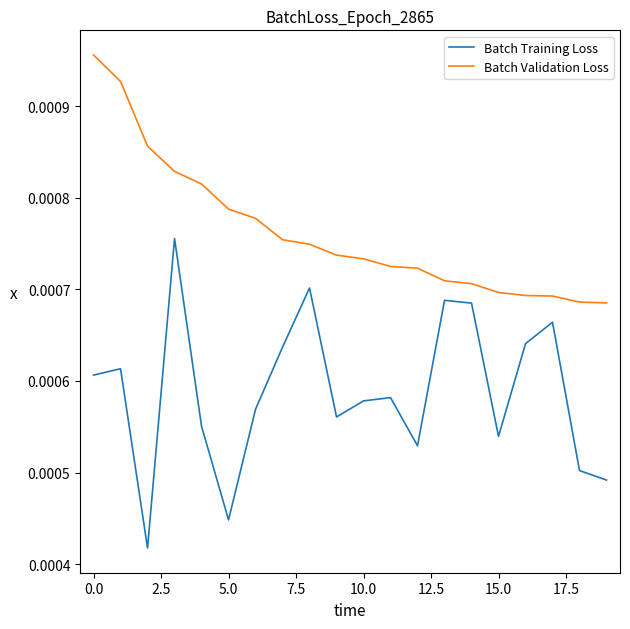

True or false: Batch Validation Loss and Batch Training Loss intersect in this chart.

False